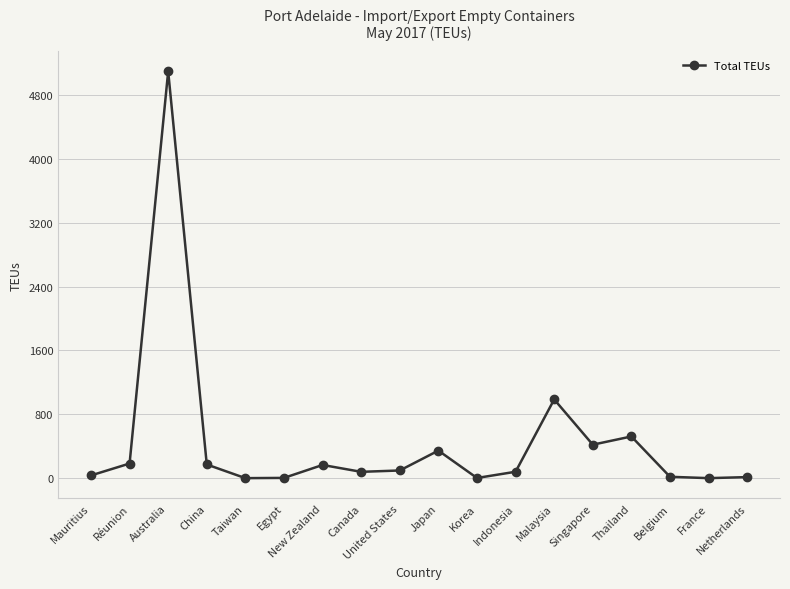

Which has a higher value, Thailand or Taiwan?

Thailand